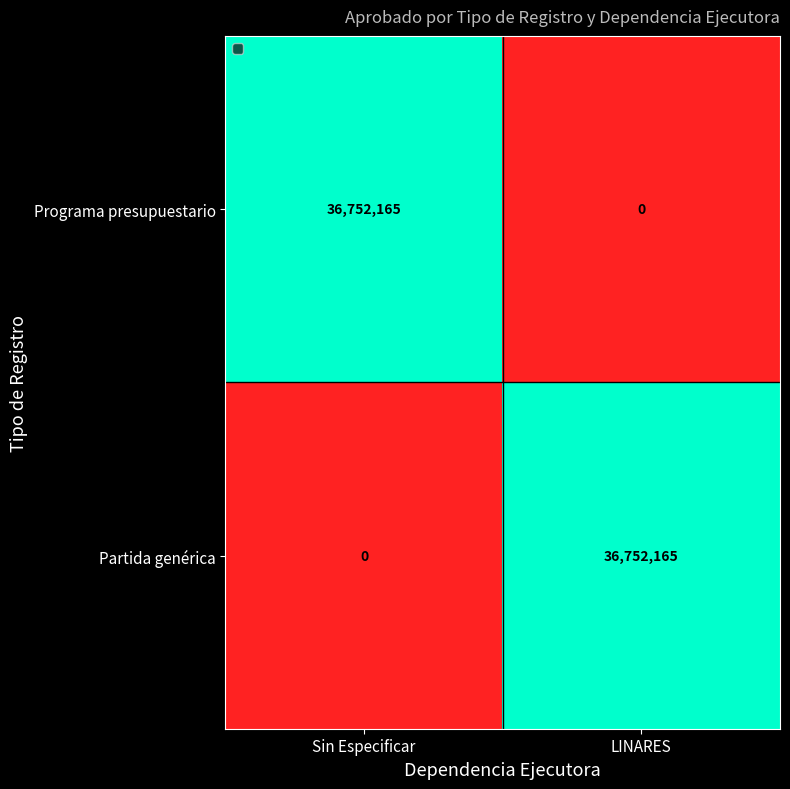

What is the total value across all series at LINARES?

36752165